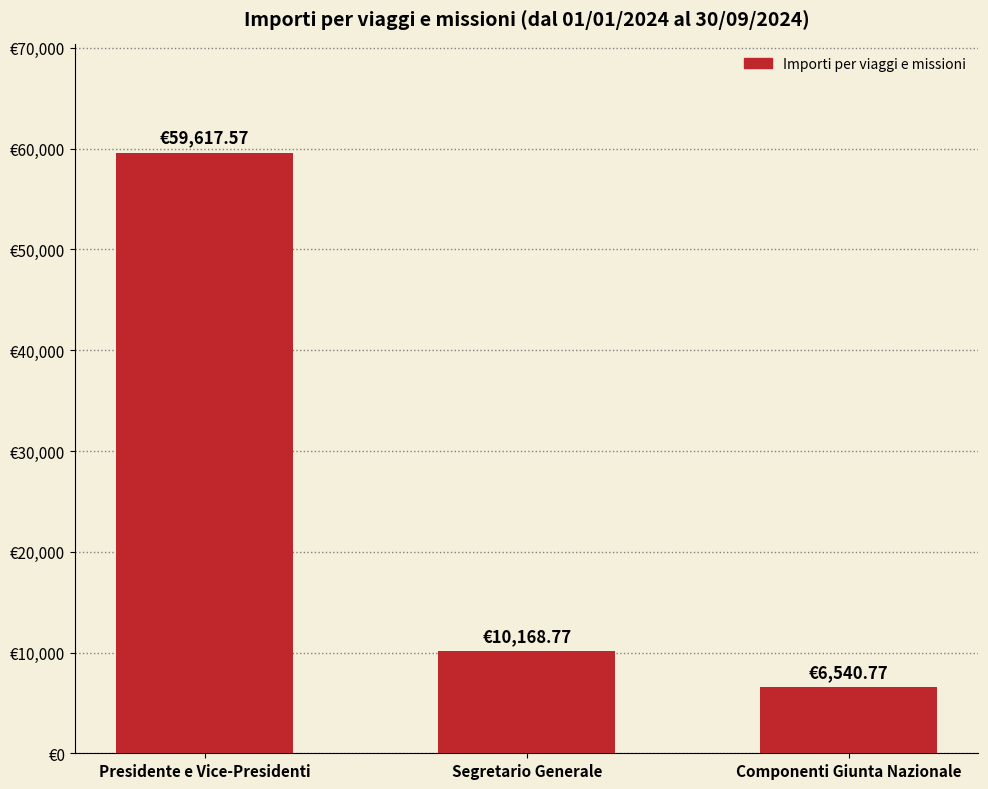

List the labels in order of value, smallest first.

Componenti Giunta Nazionale, Segretario Generale, Presidente e Vice-Presidenti